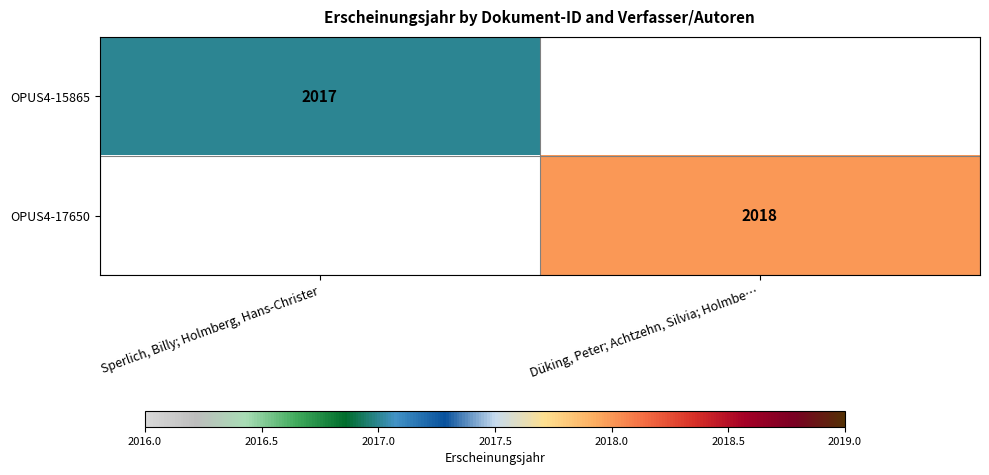

Count the number of data series in this chart.

2